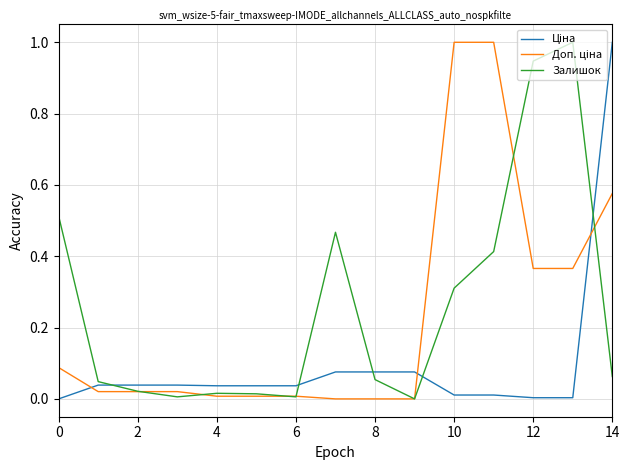

How many series are shown in this chart?

3